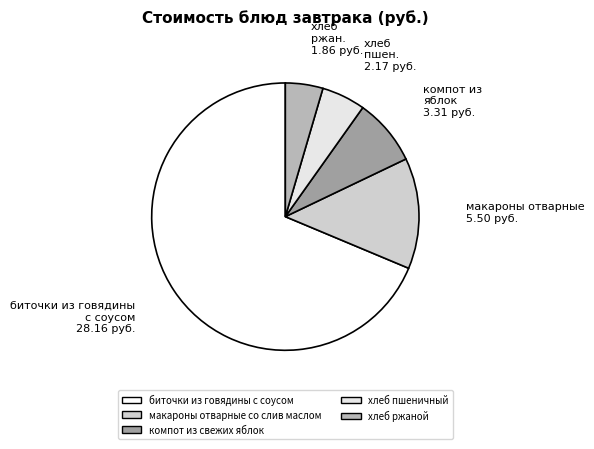

Does any single category account for the majority?

Yes